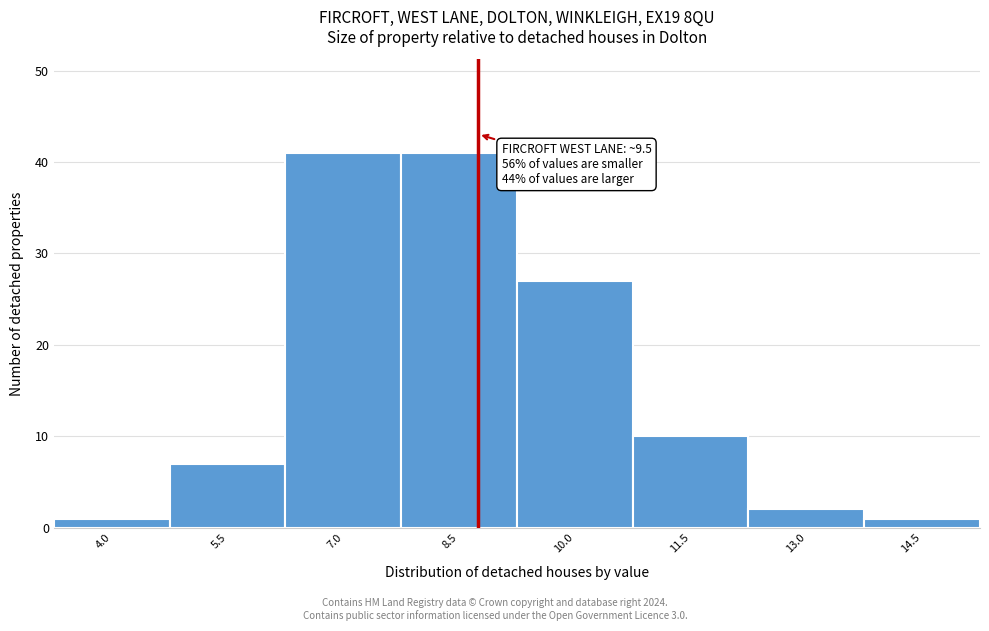

Reading right to left, transcribe all the data shown in this chart.

1	2	10	27	41	41	7	1